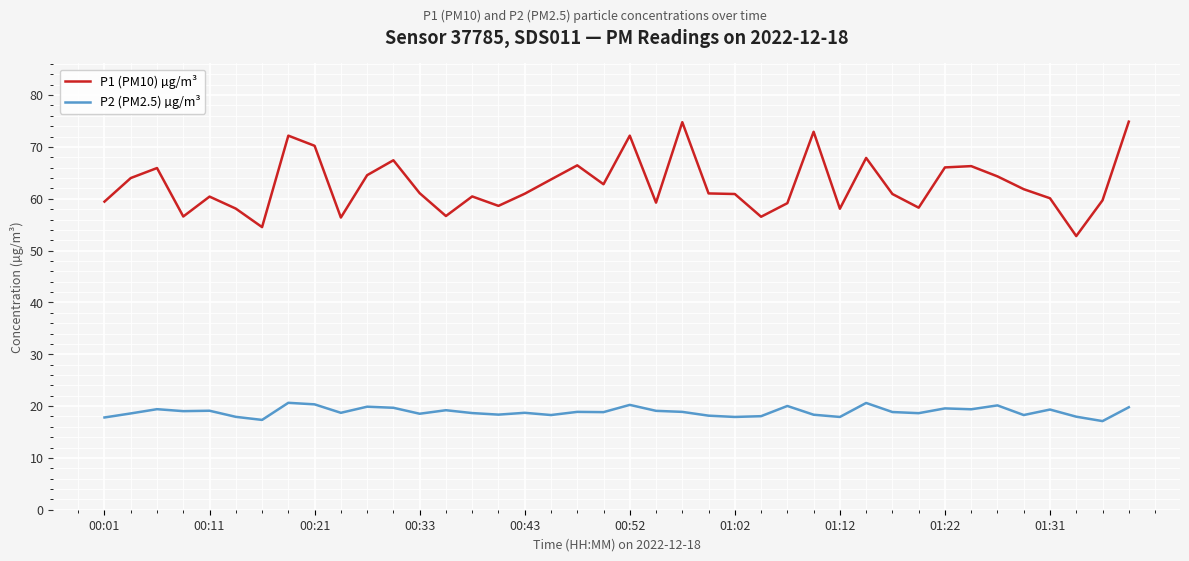

Which series has the largest range (max minus min)?

P1 (PM10) µg/m³